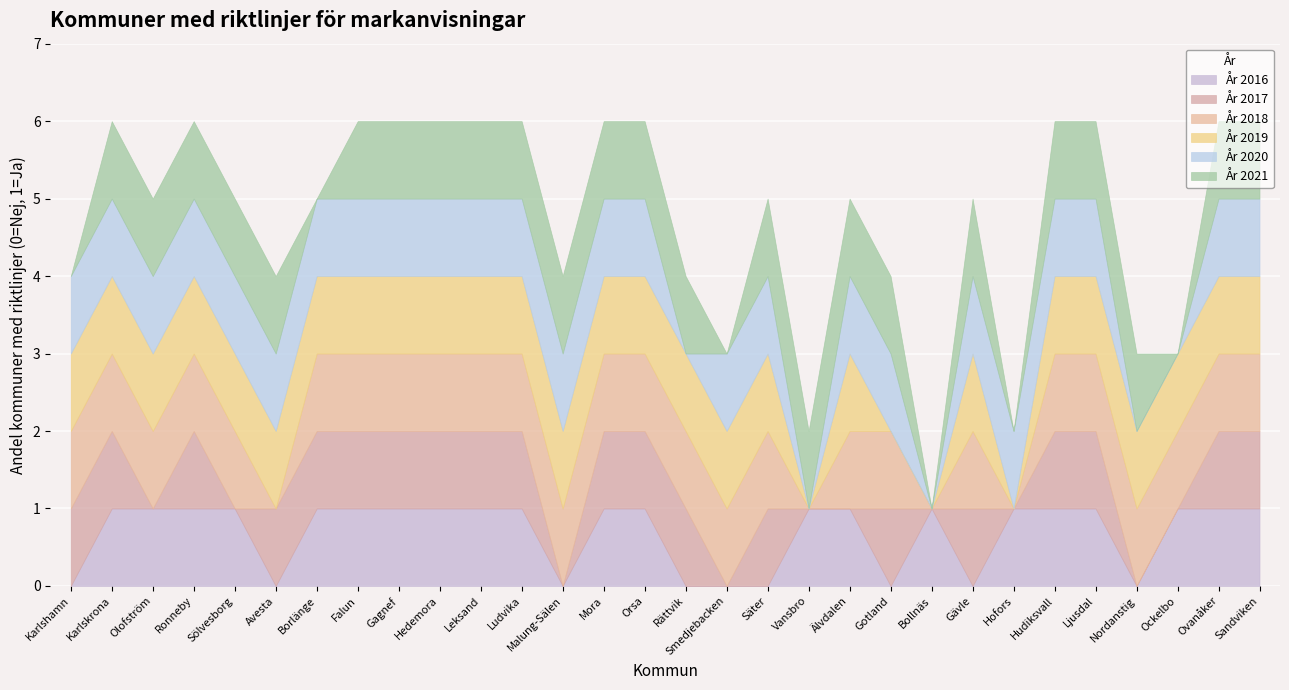

What is the highest value of the År 2020 series?

1